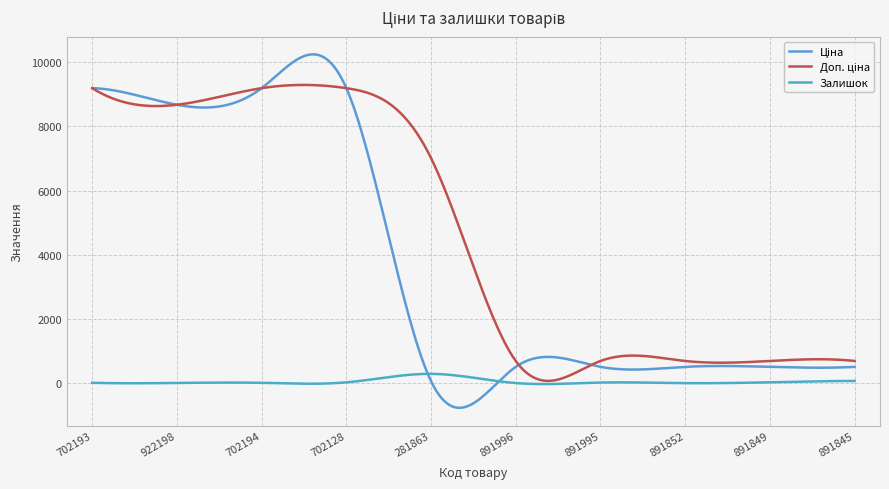

True or false: Ціна and Залишок cross at least once.

True